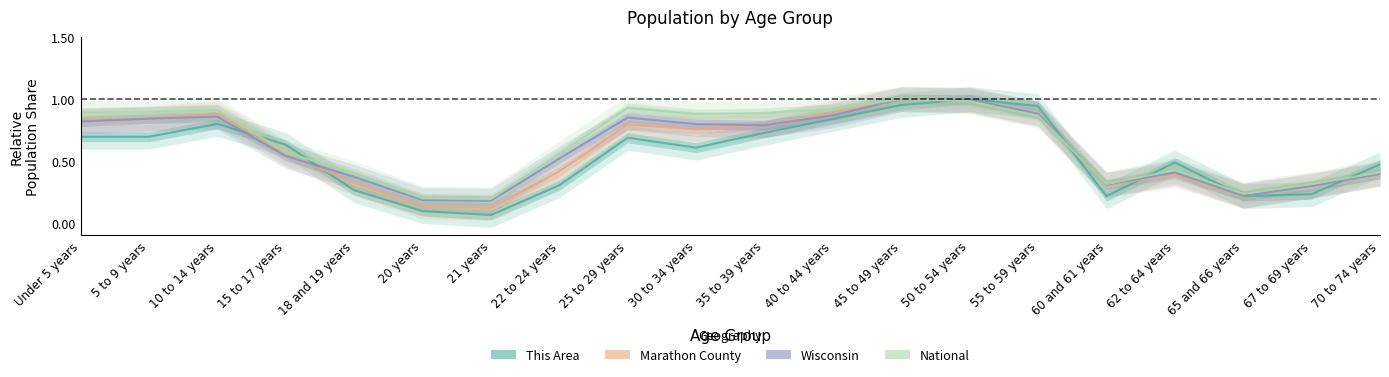

What are all the series names shown in the legend?

This Area, Marathon County, Wisconsin, National